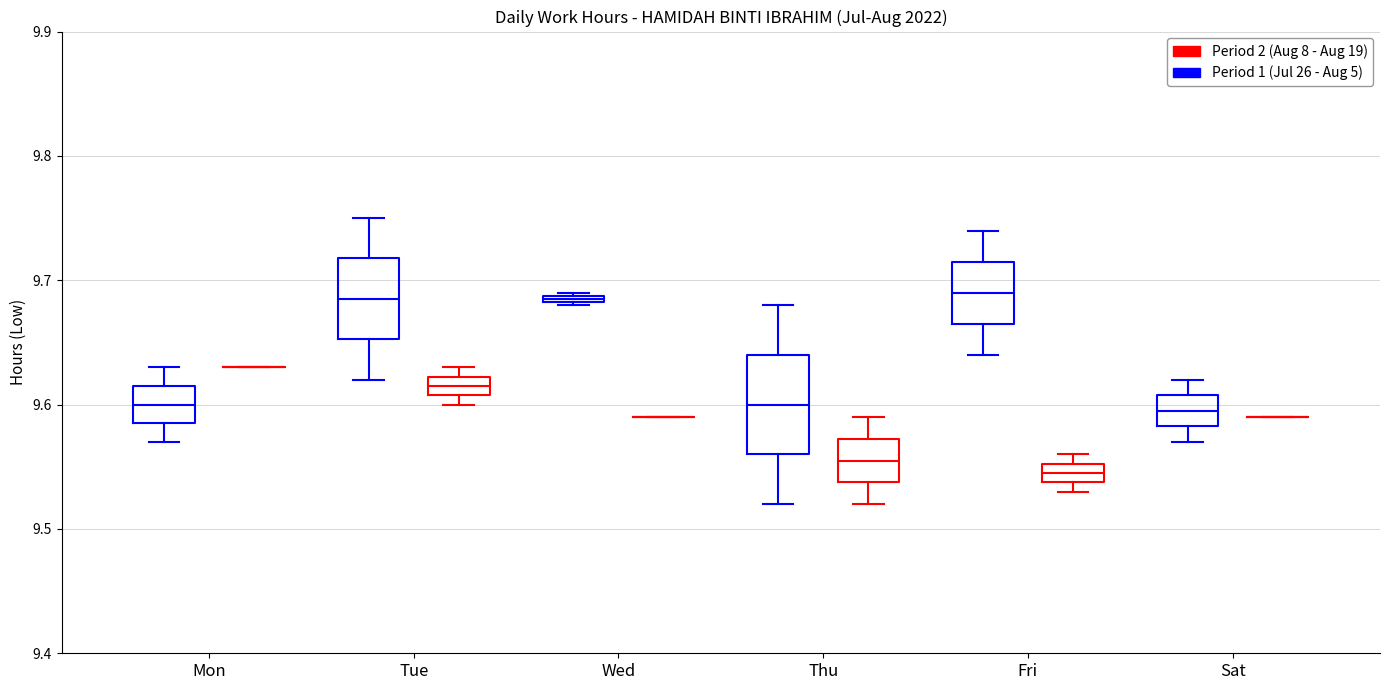

Which box is the tallest, from its lower edge to its upper edge?

Thu (Period 1 (Jul 26 - Aug 5))